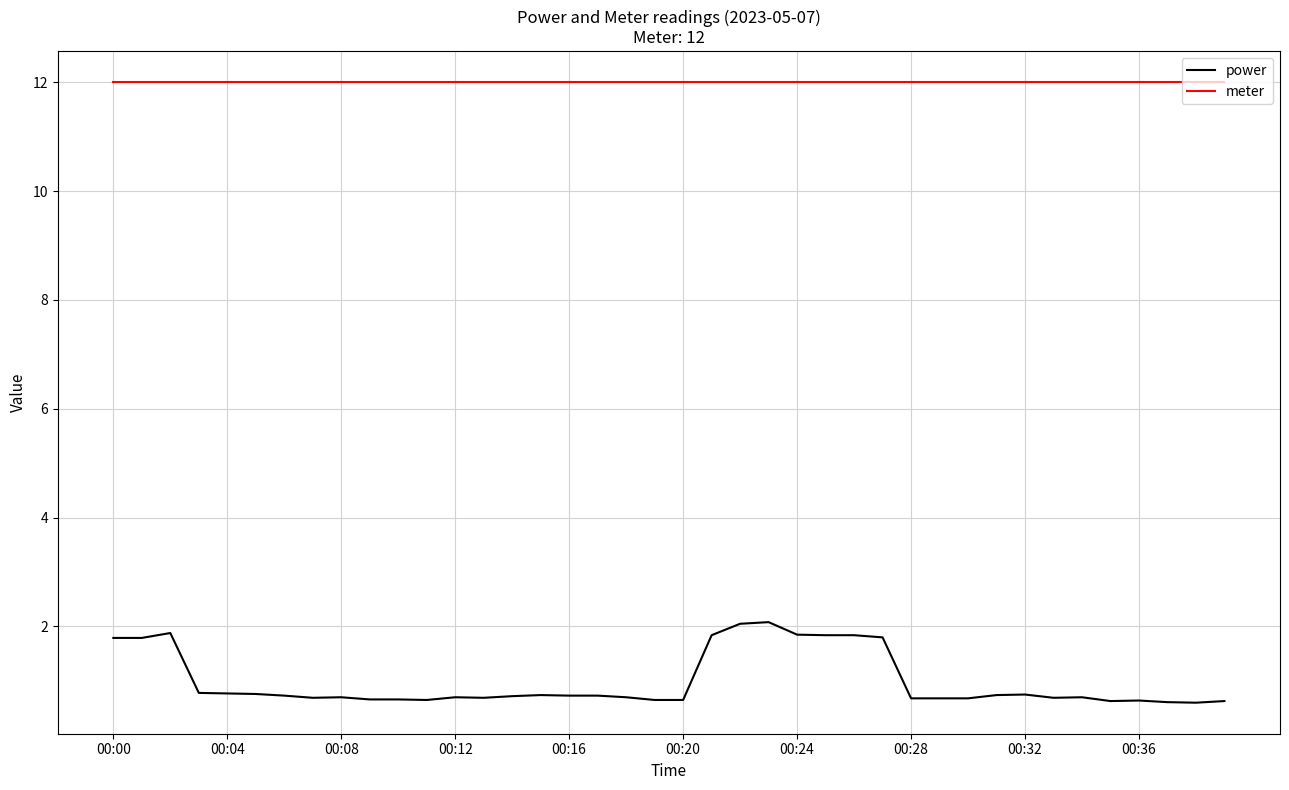

What is the maximum value for power?

2.1